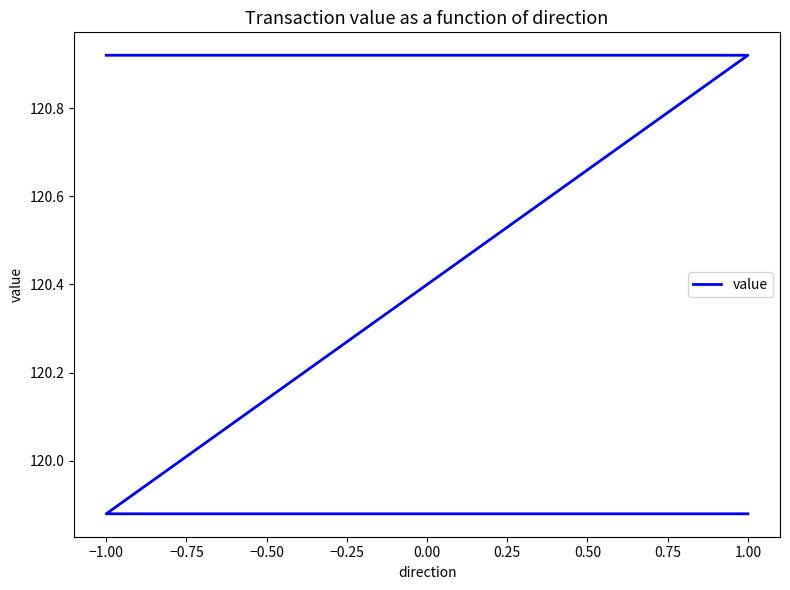

What is the change in value from −1.00 to −0.50?

-1.0